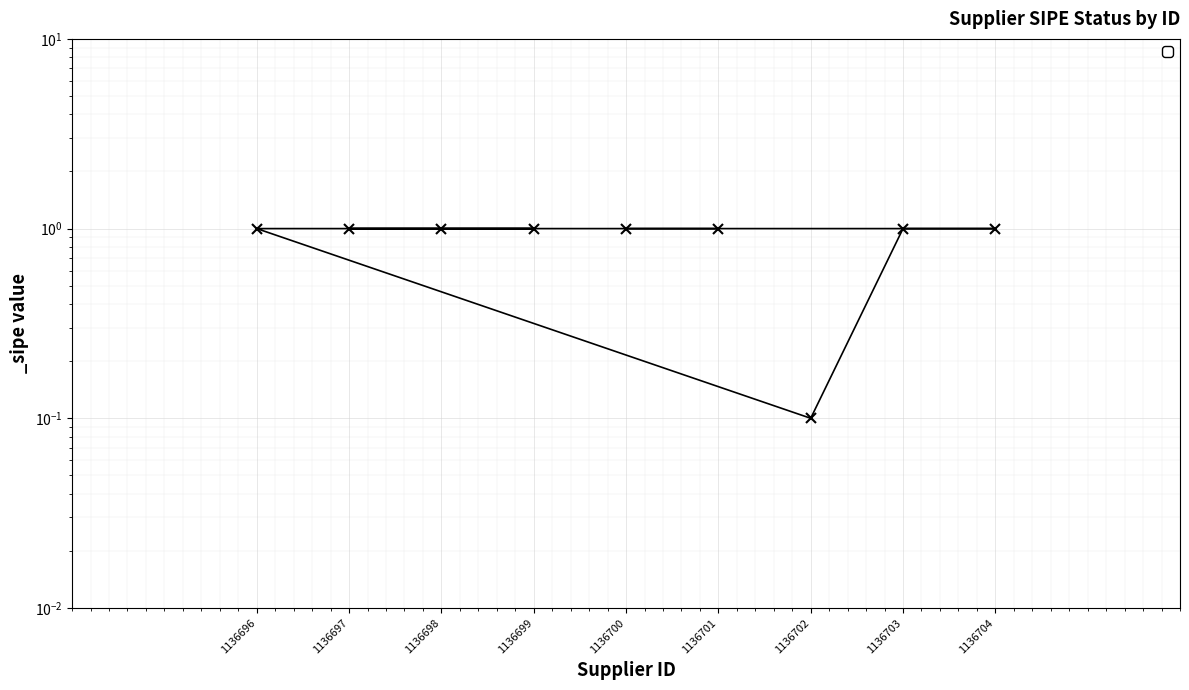

What is the ratio of the value at 1136702 to the value at 1136696?

0.1